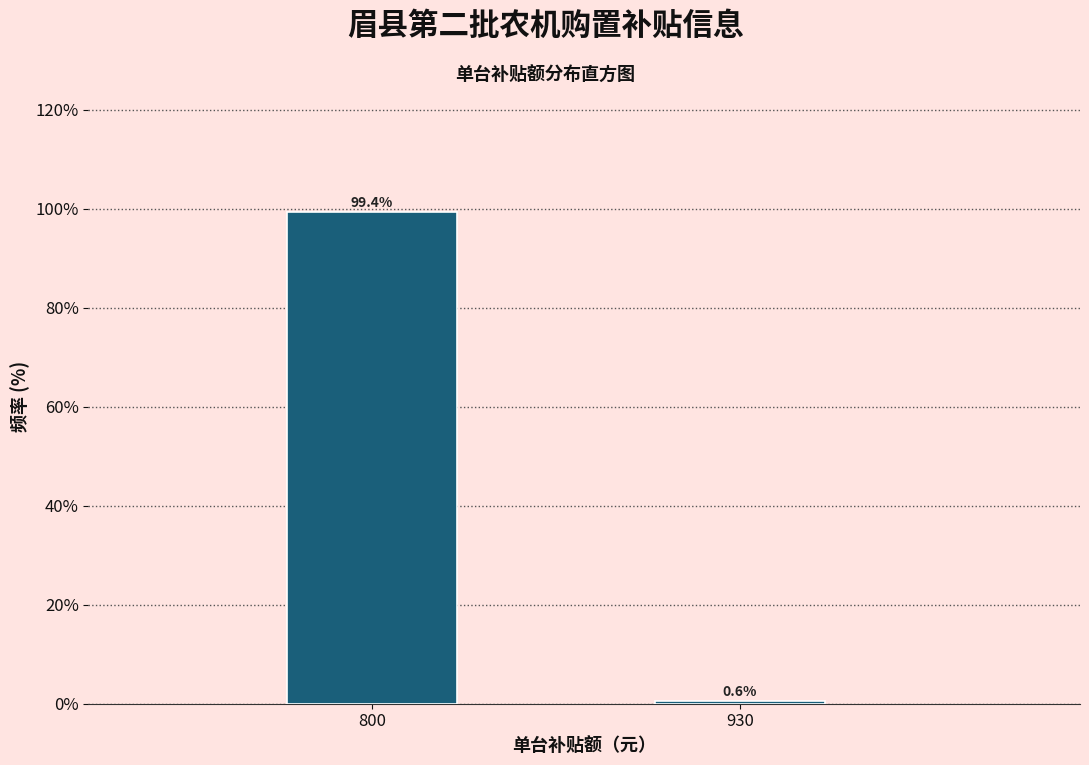

Reading right to left, transcribe all the data shown in this chart.

0.6	99.4